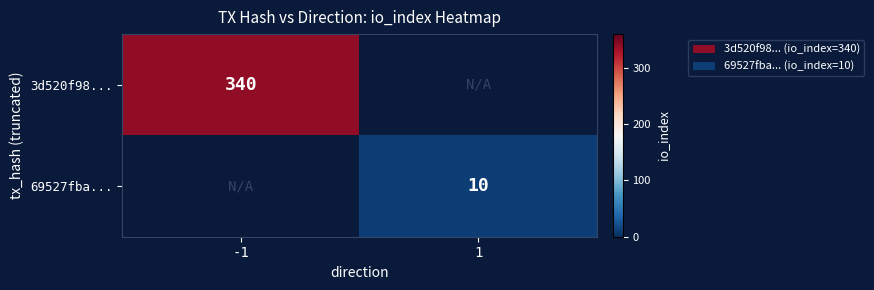

The 69527fba... series shows 10 at 1. True or false?

True